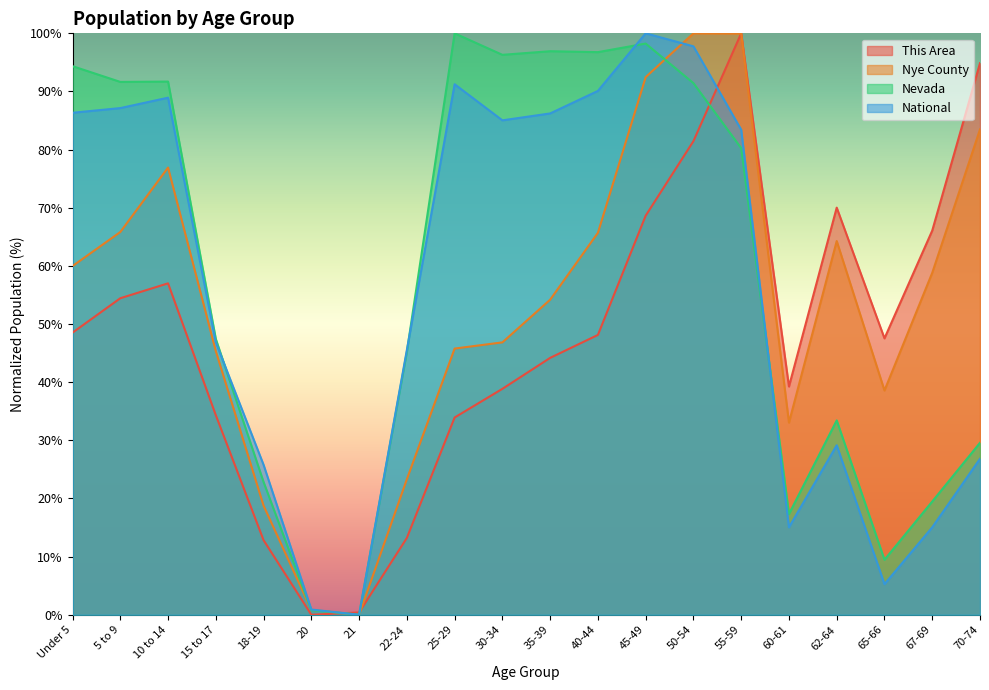

Where do National and Nye County first cross each other?

45-49 and 50-54